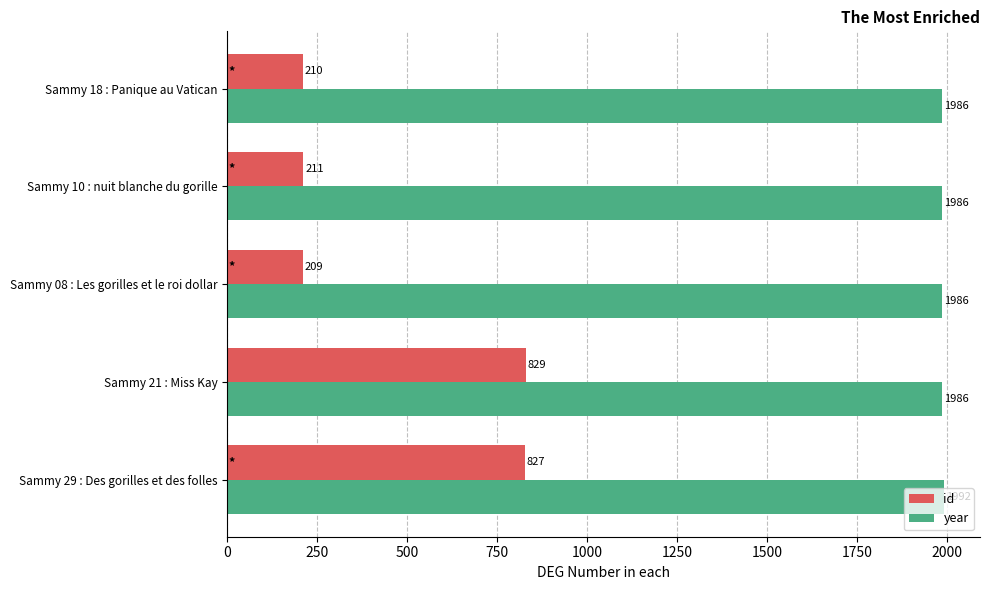

Between Sammy 10 : nuit blanche du gorille and Sammy 18 : Panique au Vatican, which series saw the biggest shift?

id